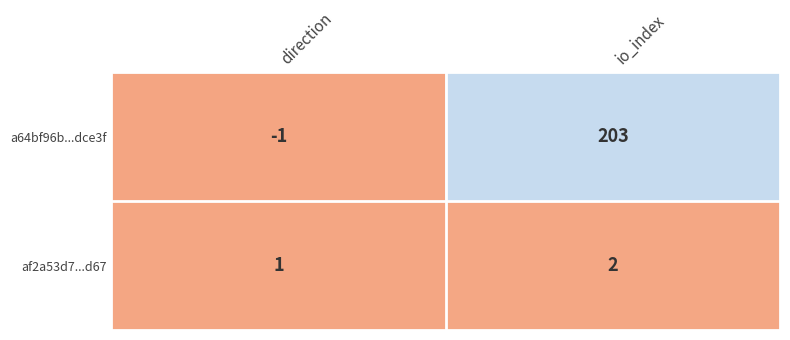

What is the difference between the highest and lowest values at direction?

2